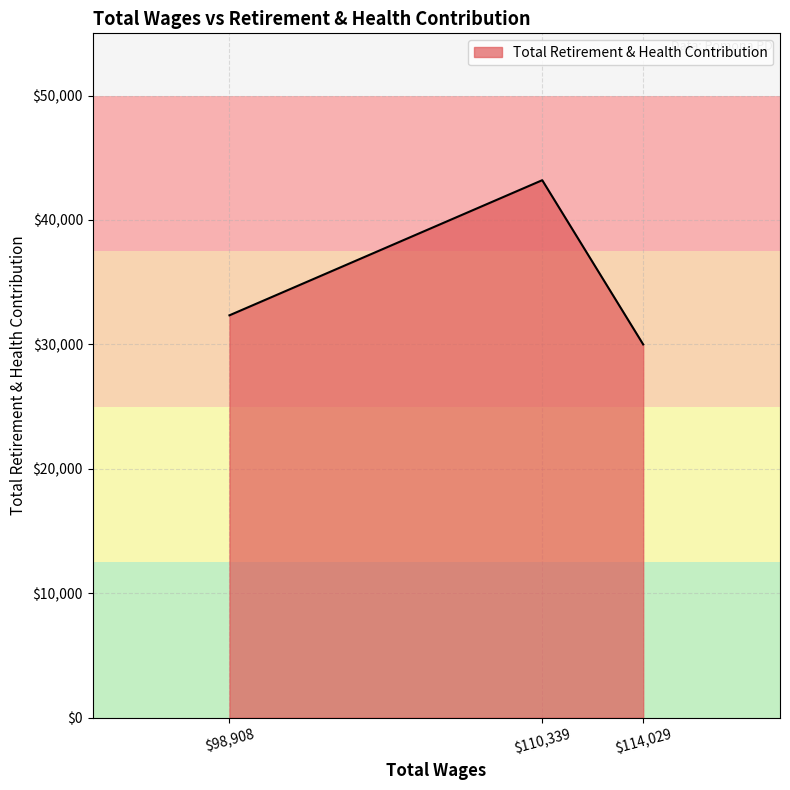

Reading left to right, what are all the values shown in this chart?

32337	43196	29997